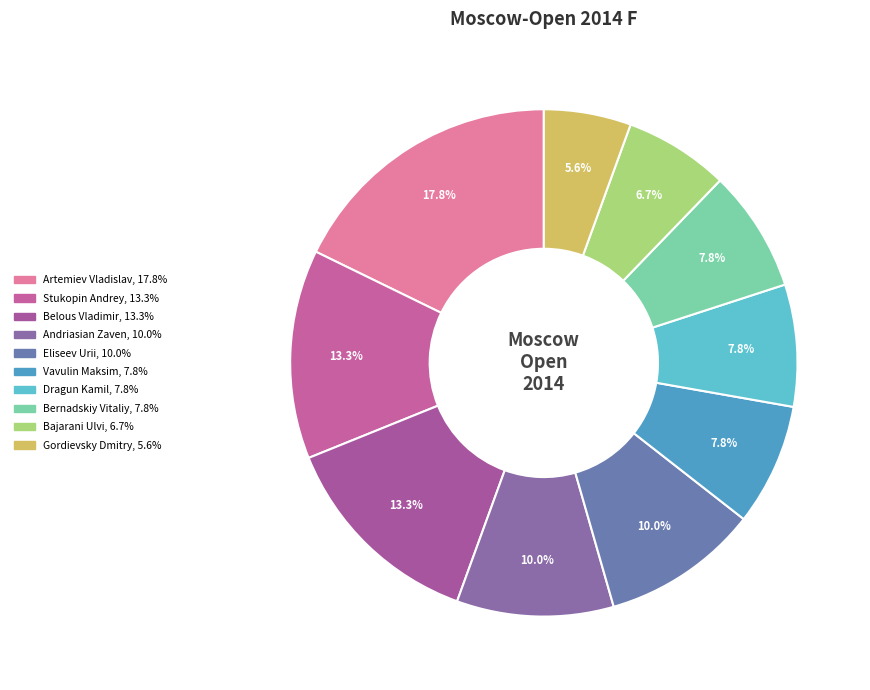

Count the number of slices in the pie.

10